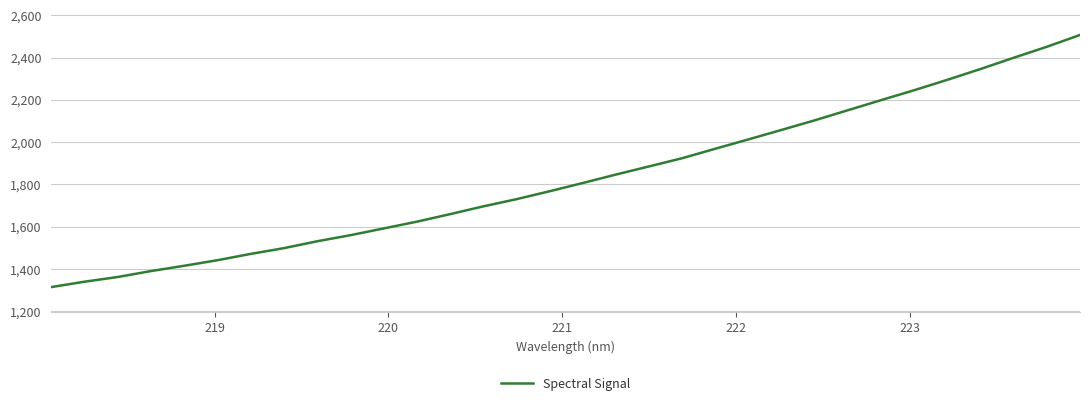

What is the smallest value displayed?

1314.7